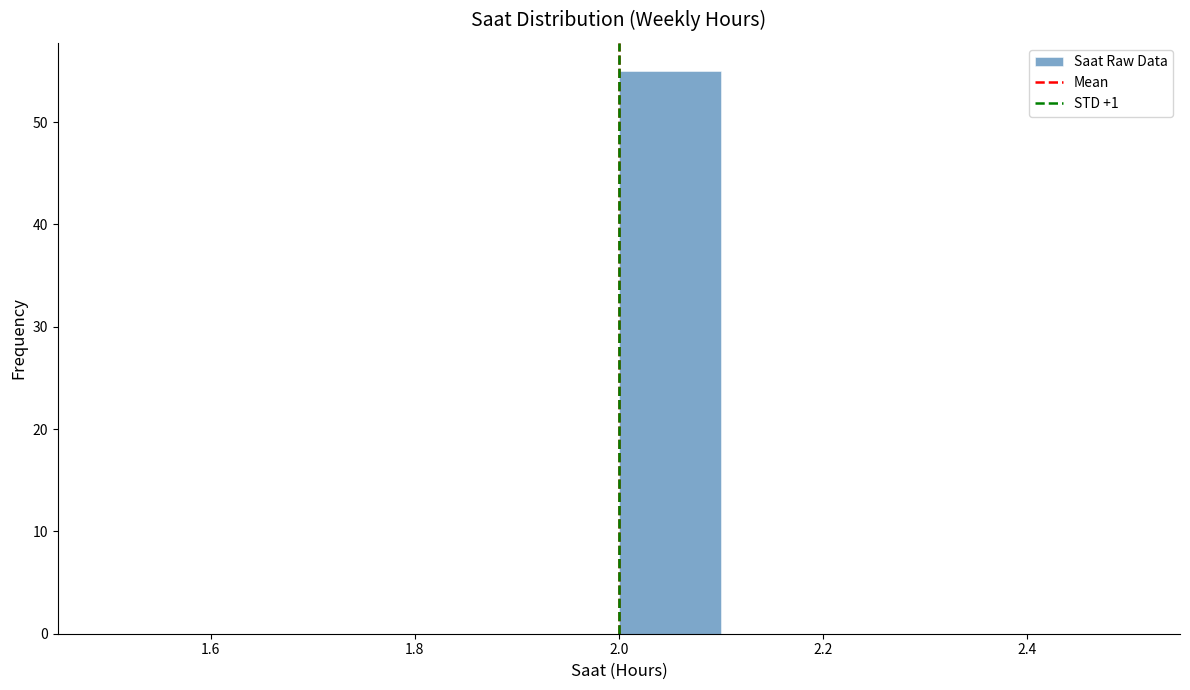

How tall is the bar that spans 2.0 to 2.1 on the x-axis? The values are not printed on the chart, so give them approximately, as read against the axis.

55